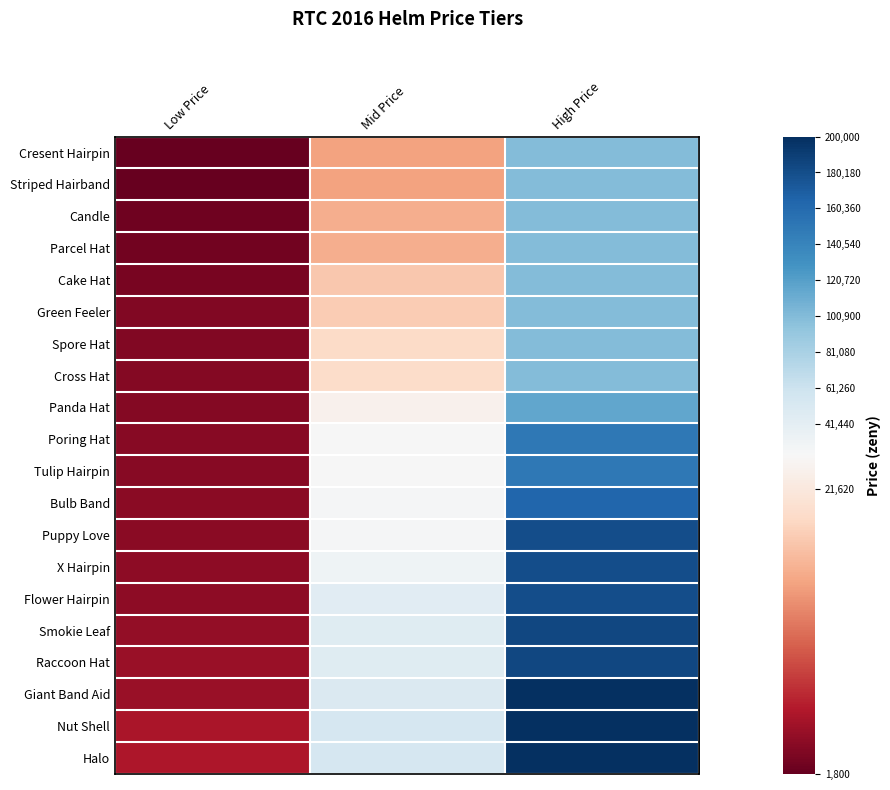

Reading left to right, list all the values displayed in this chart.

Cresent Hairpin: Low Price=1800	Mid Price=15000	High Price=100000
Striped Hairband: Low Price=1900	Mid Price=15000	High Price=100000
Candle: Low Price=2400	Mid Price=16000	High Price=100000
Parcel Hat: Low Price=2500	Mid Price=16000	High Price=100000
Cake Hat: Low Price=3000	Mid Price=18000	High Price=100000
Green Feeler: Low Price=3500	Mid Price=18400	High Price=100000
Spore Hat: Low Price=3500	Mid Price=19700	High Price=100000
Cross Hat: Low Price=3620	Mid Price=20000	High Price=100000
Panda Hat: Low Price=3700	Mid Price=23000	High Price=115000
Poring Hat: Low Price=3750	Mid Price=24000	High Price=150000
Tulip Hairpin: Low Price=3800	Mid Price=24000	High Price=150000
Bulb Band: Low Price=3900	Mid Price=26000	High Price=164000
Puppy Love: Low Price=4000	Mid Price=26000	High Price=180000
X Hairpin: Low Price=4190	Mid Price=32000	High Price=180000
Flower Hairpin: Low Price=4200	Mid Price=43700	High Price=180000
Smokie Leaf: Low Price=4540	Mid Price=45000	High Price=184000
Raccoon Hat: Low Price=4800	Mid Price=45000	High Price=184000
Giant Band Aid: Low Price=4800	Mid Price=49700	High Price=200000
Nut Shell: Low Price=5900	Mid Price=53000	High Price=200000
Halo: Low Price=6000	Mid Price=54000	High Price=200000